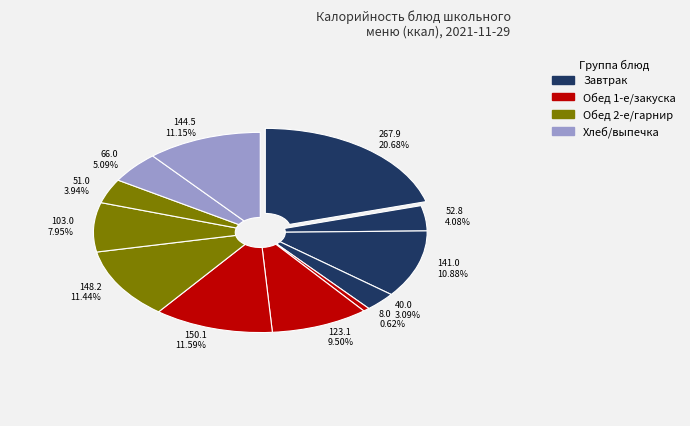

Does Рыба запеченая account for over 50% of the chart?

No